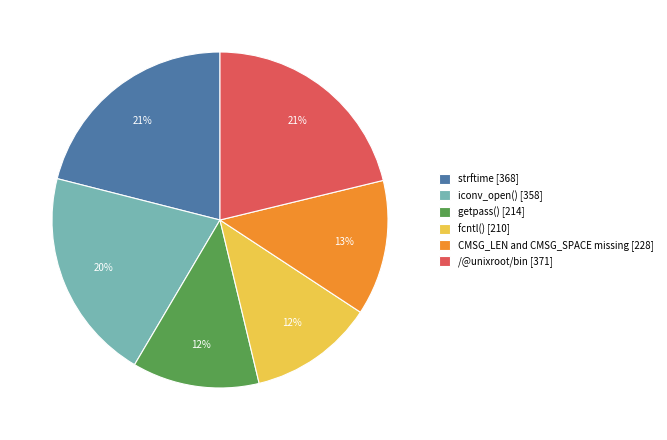

Between fcntl() and CMSG_LEN and CMSG_SPACE missing, which is larger?

CMSG_LEN and CMSG_SPACE missing